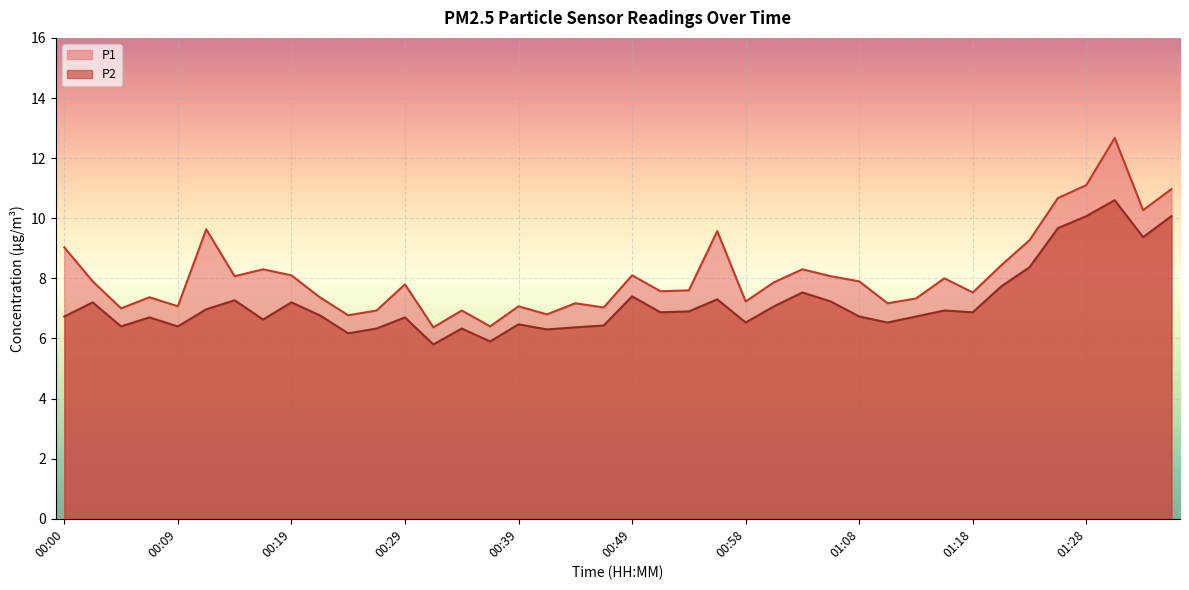

True or false: P1 has a value of 4.2 at 00:58.

False